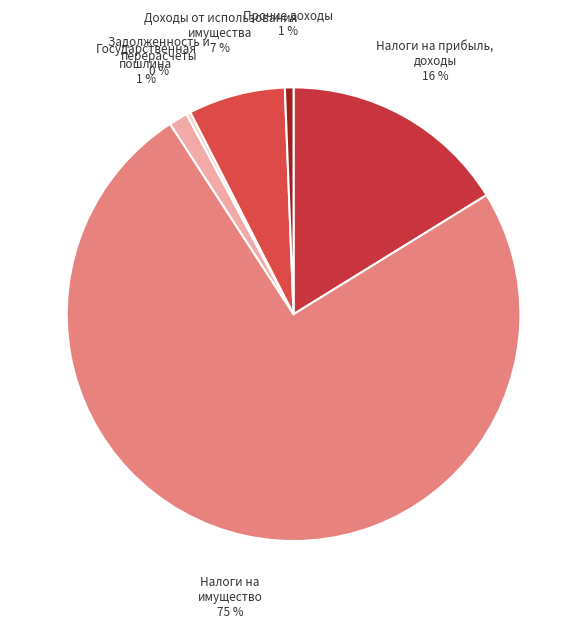

Which category has the biggest portion of the pie?

Налоги на
имущество